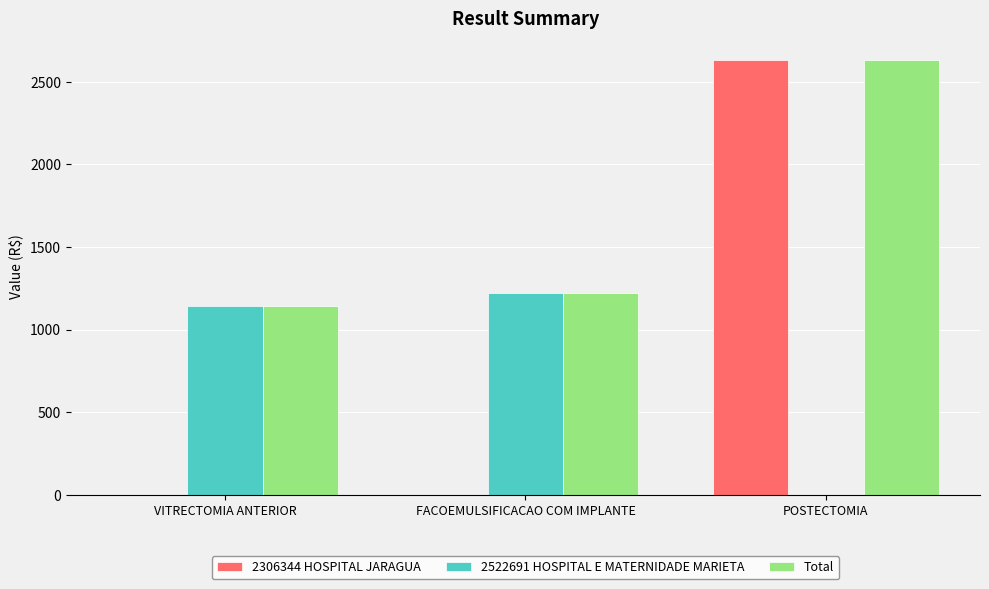

What is the sum of the 2306344 HOSPITAL JARAGUA values at POSTECTOMIA and VITRECTOMIA ANTERIOR?

2629.4